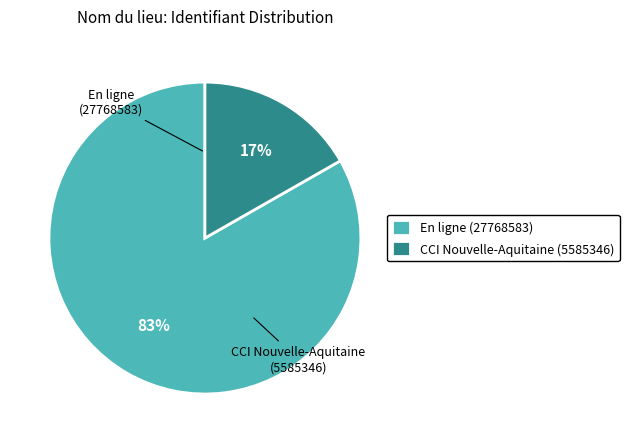

Count the number of slices in the pie.

2